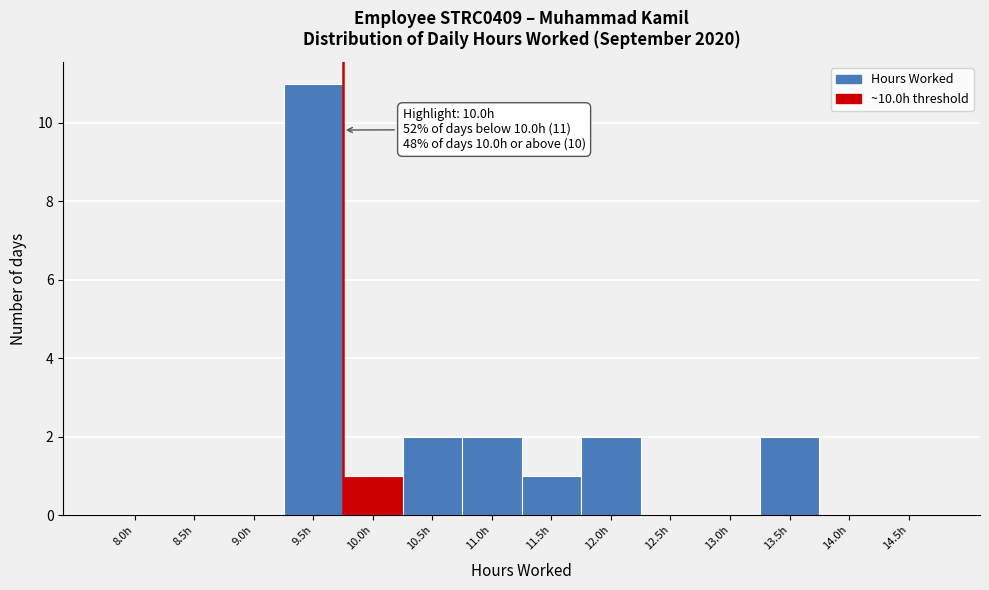

Reading left to right, list all the values displayed in this chart.

8.0h=0	8.5h=0	9.0h=0	9.5h=11	10.0h=1	10.5h=2	11.0h=2	11.5h=1	12.0h=2	12.5h=0	13.0h=0	13.5h=2	14.0h=0	14.5h=0